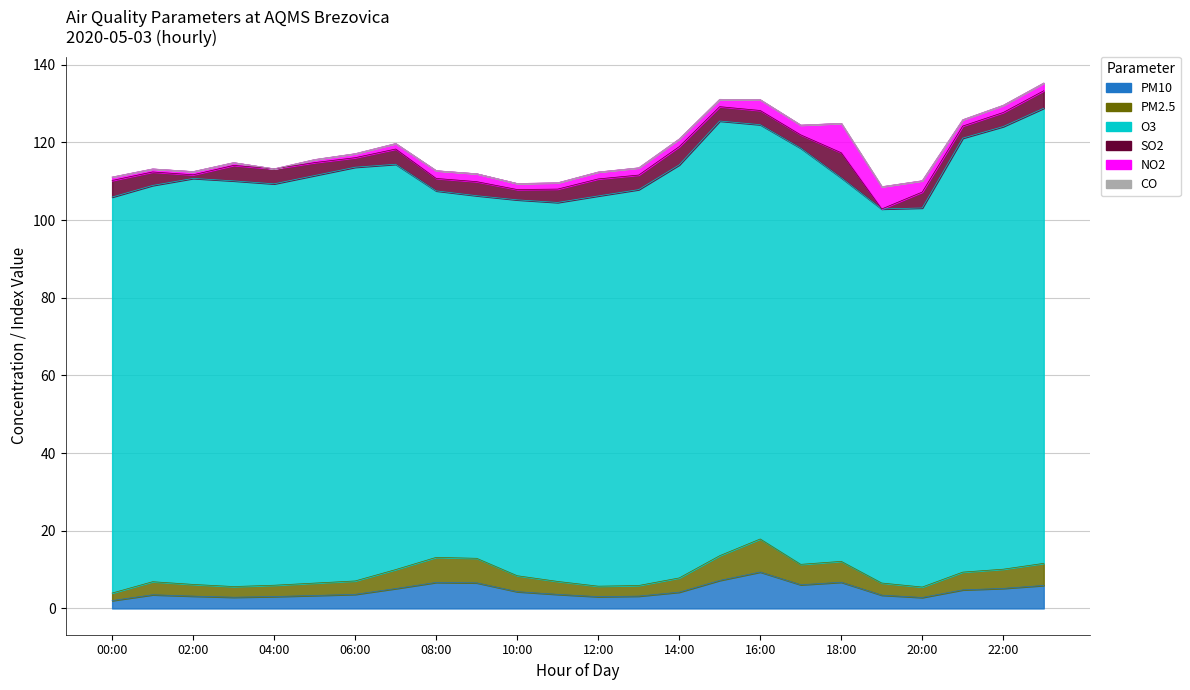

What is the sum of all NO2 values?

48.1